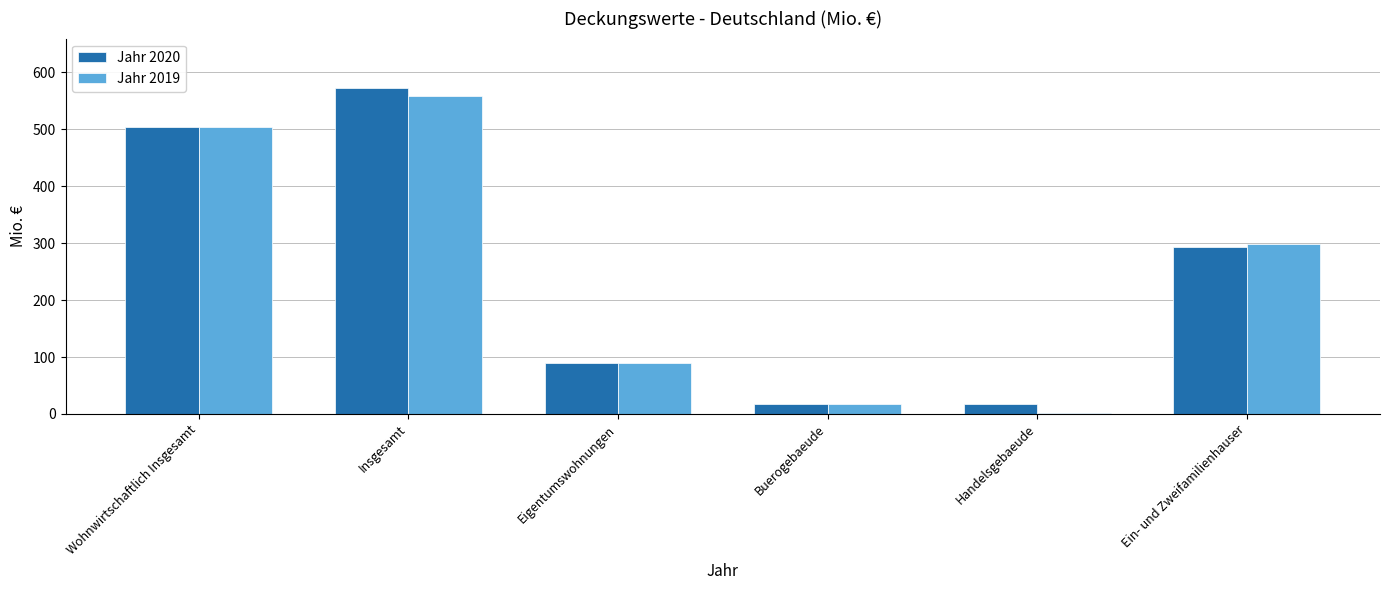

What is the sum of all Jahr 2019 values?

1470.7